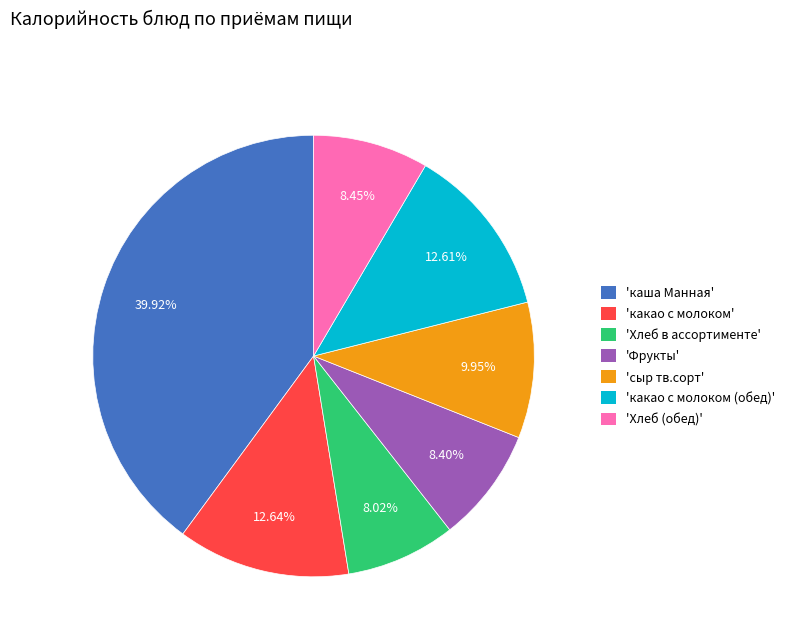

Is there a majority slice in this chart?

No